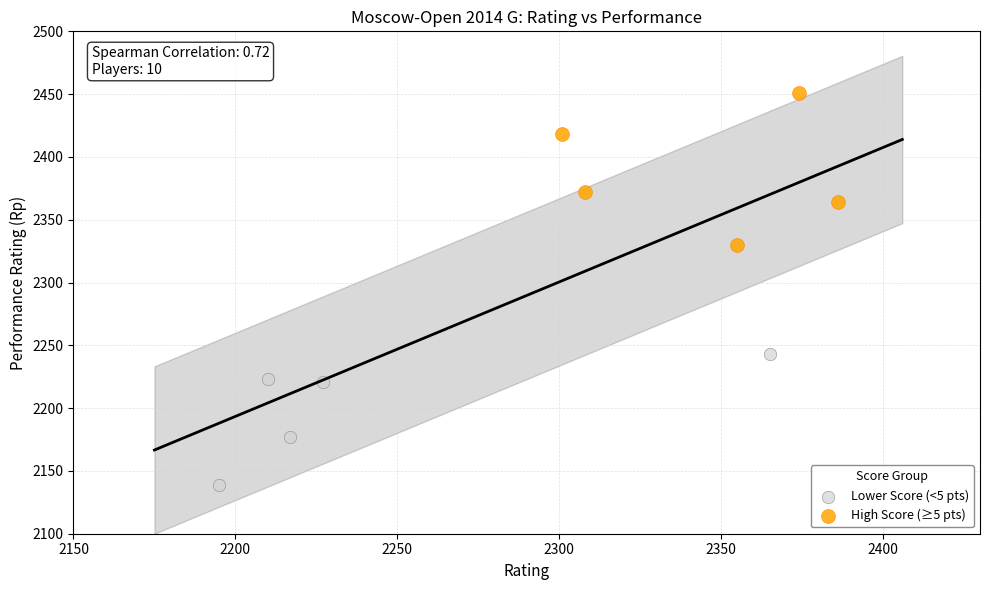

Which series reaches the maximum Y coordinate?

High Score (≥5 pts)